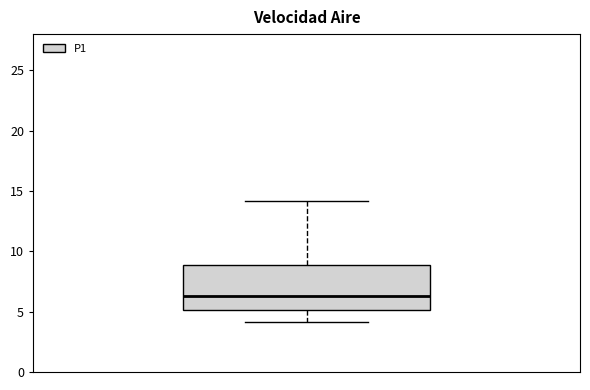

Transcribe this box plot: give where the median line is, the range the box spans, and where the two whiskers end, as read against the y-axis. The values are not printed on the chart, so give them approximately, as read against the axis.

median 6.5, box 5.0 to 9.0, whiskers 4.0 to 14.0